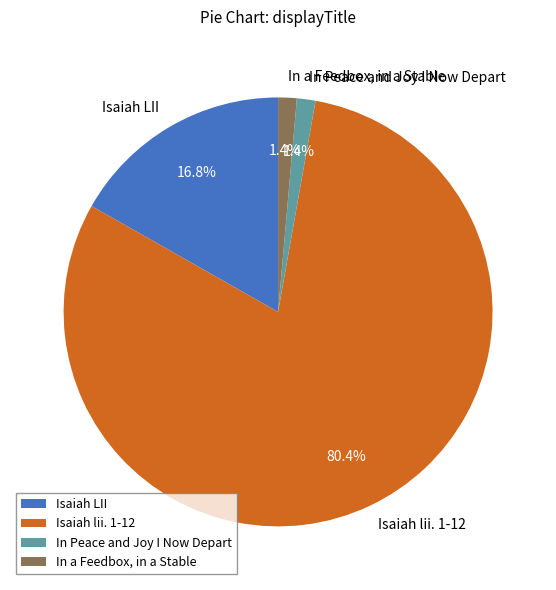

True or false: Isaiah lii. 1-12 accounts for 80% of the total.

True